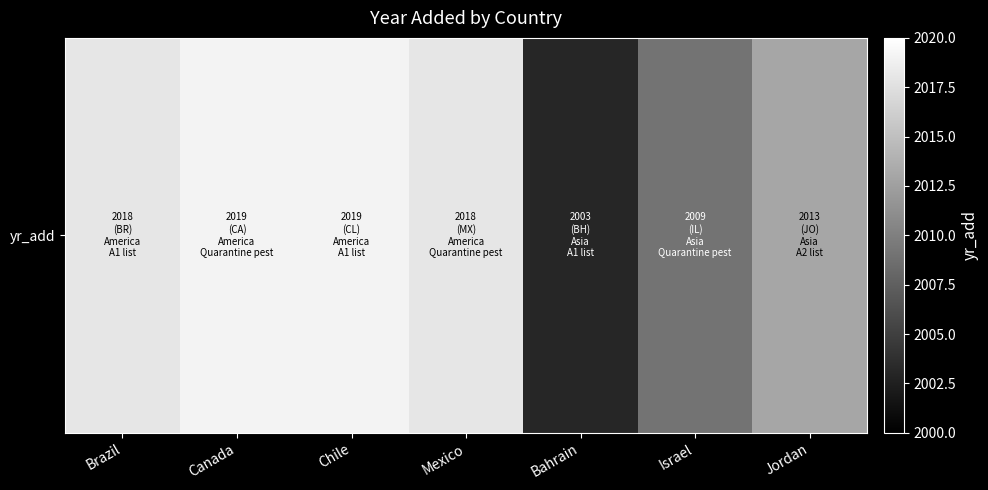

At which label does the data first exceed 2018?

Canada